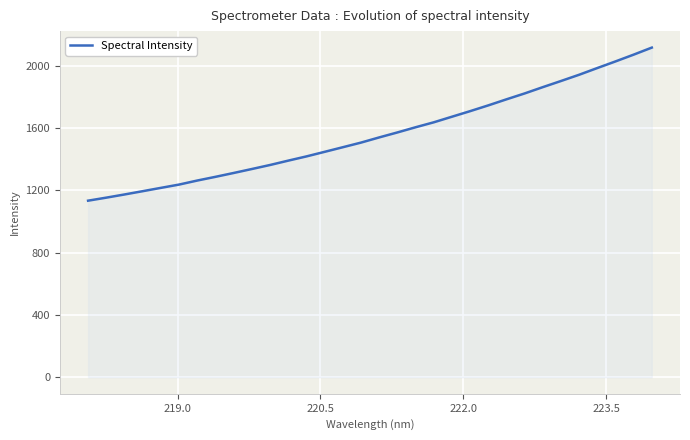

What is the difference between the maximum and minimum values?

983.0